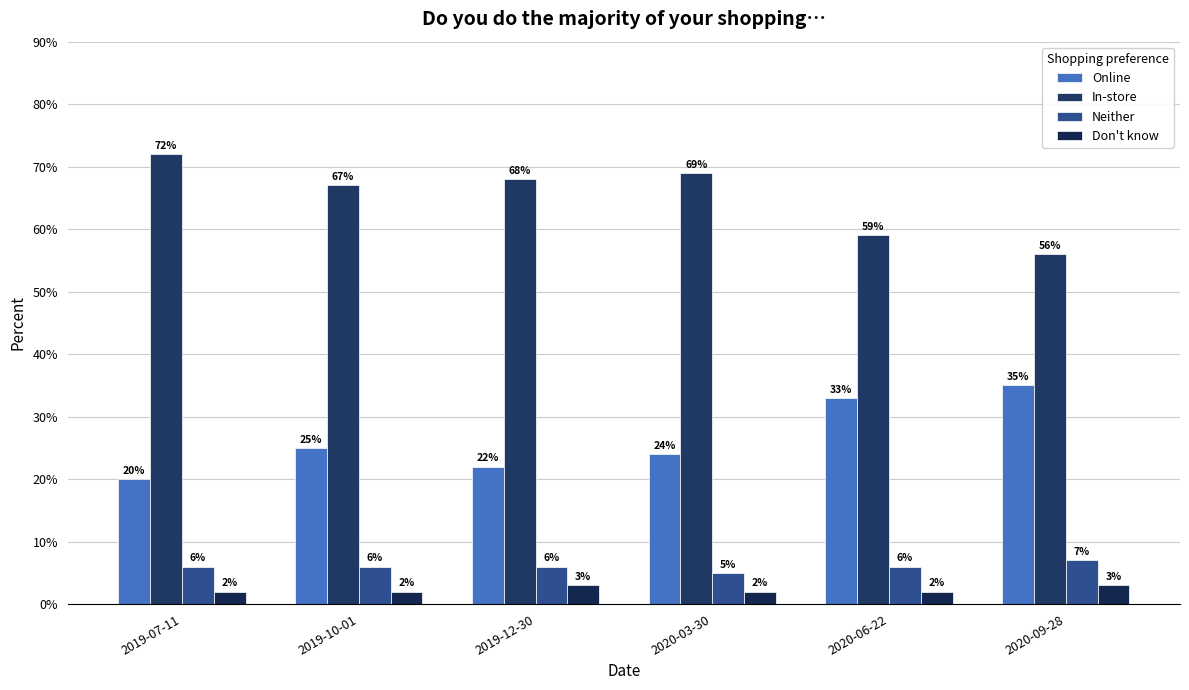

Does the chart contain any negative values?

No